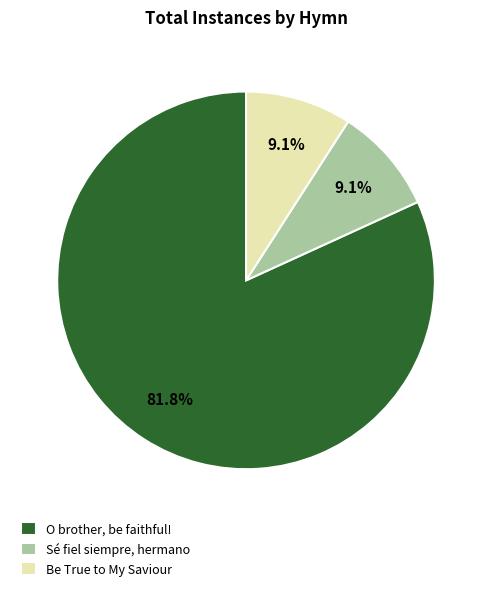

How many slices are in this pie chart?

3